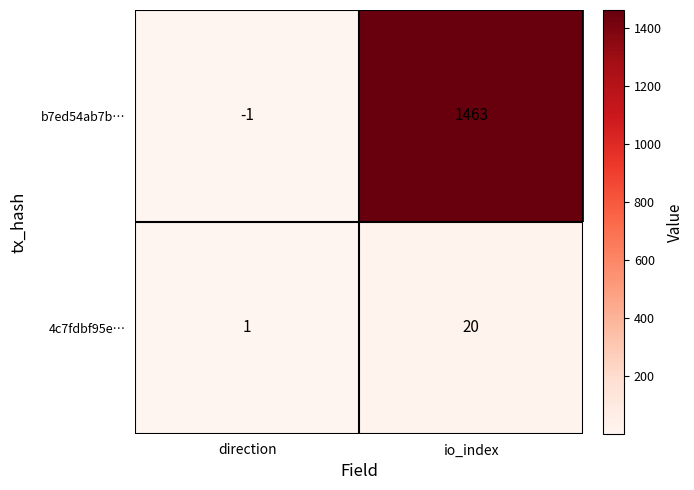

Which category has the lowest value across all series?

direction